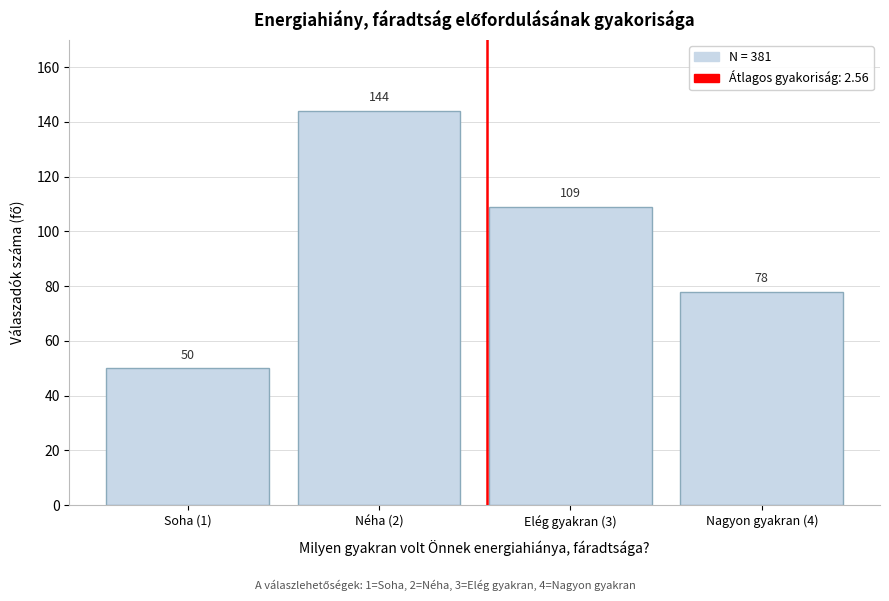

Reading left to right, transcribe all the data shown in this chart.

Soha (1)=50	Néha (2)=144	Elég gyakran (3)=109	Nagyon gyakran (4)=78